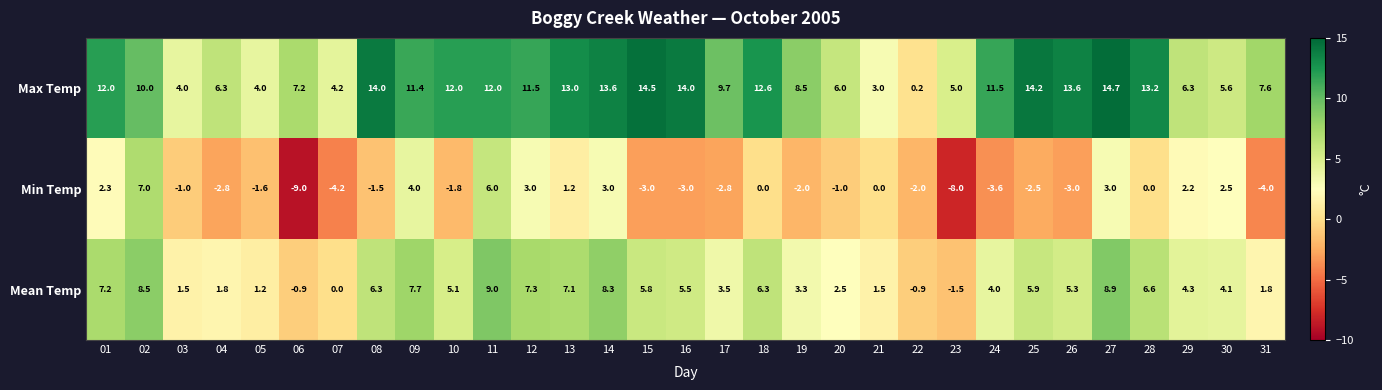

What is the difference between the maximum and minimum values in the Mean Temp series?

10.5